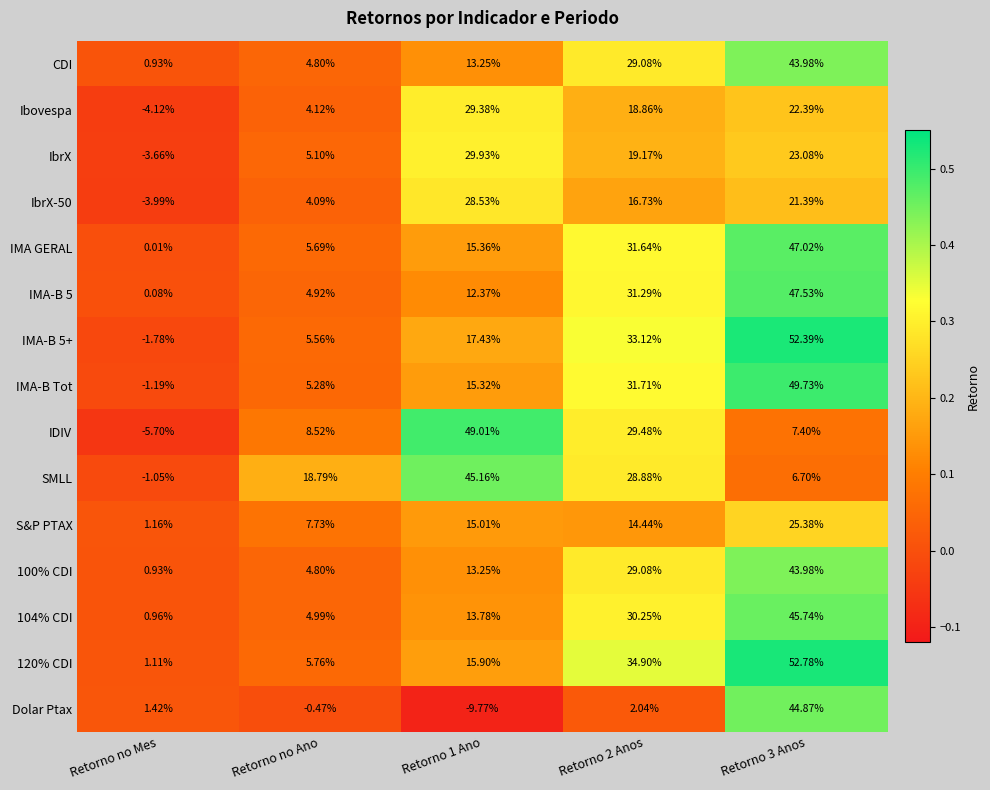

Which series has the widest spread of values?

IDIV